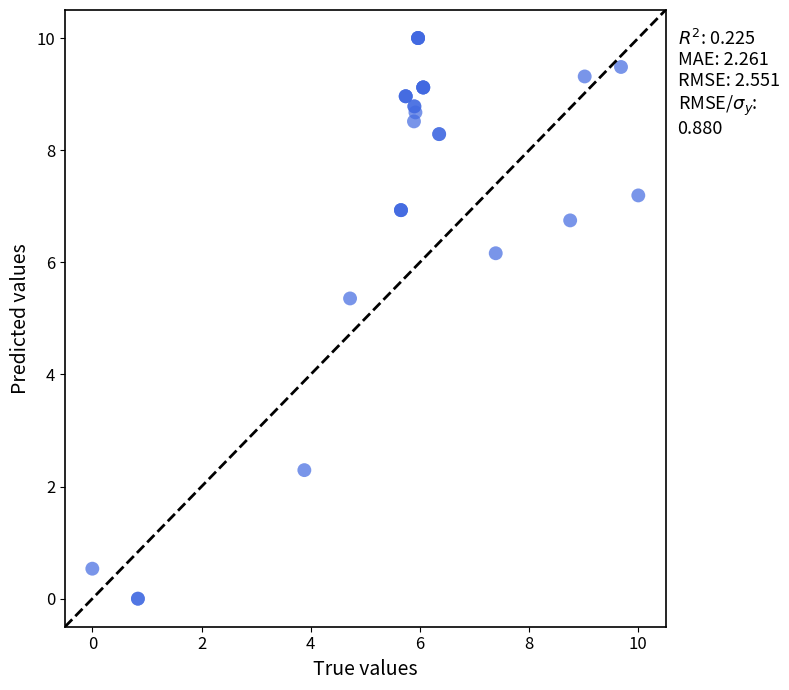

What Y value in the scatter plot is closest to 5?

5.4